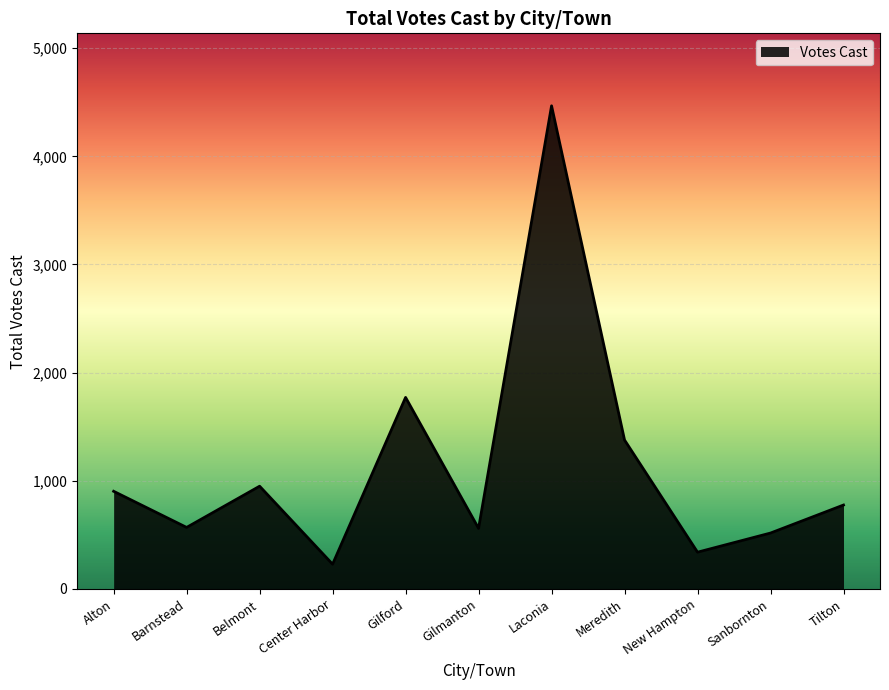

Which category has the lowest value across all series?

Center Harbor